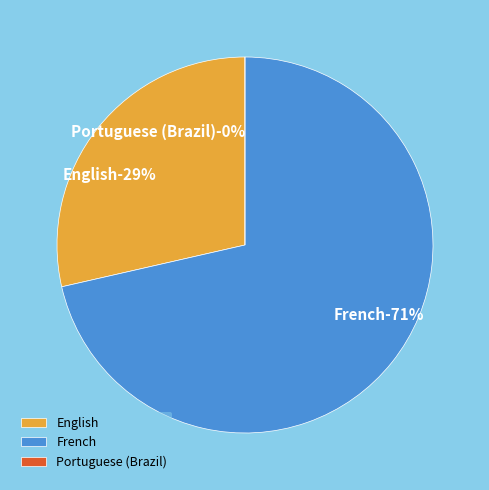

To the nearest percent, what is the difference between the French and Portuguese (Brazil) slice percentages?

71%